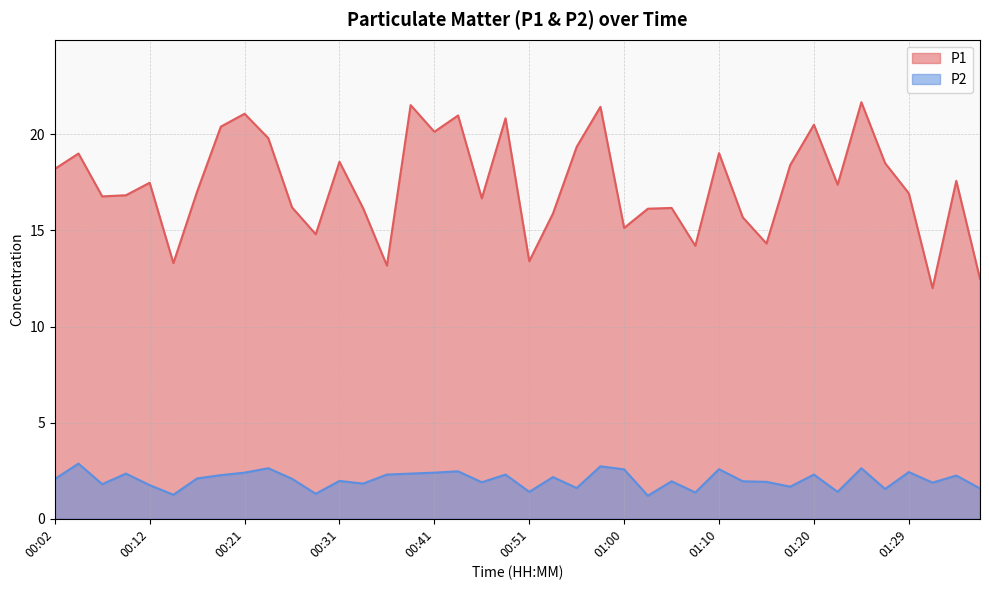

Which series has the largest total across all categories?

P1